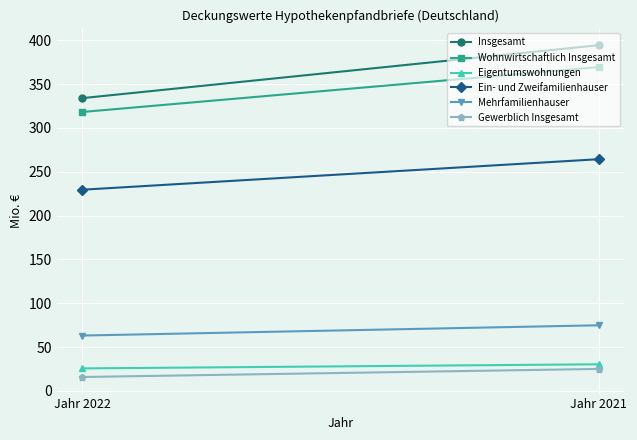

How many series are shown in this chart?

6